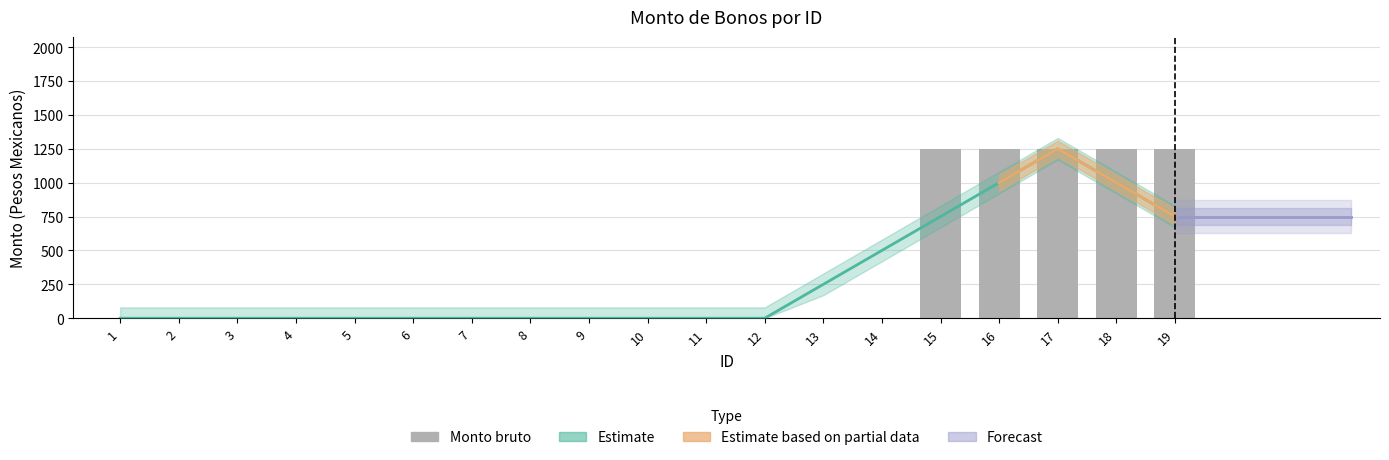

True or false: the data shows 0 at 6.

True